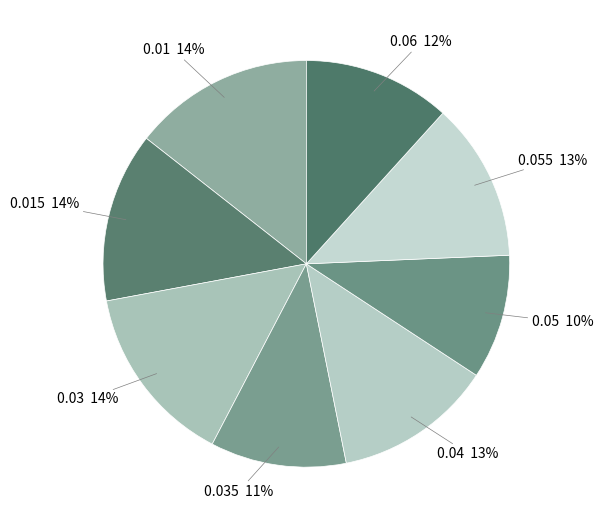

To the nearest percent, what portion does 0.01 represent?

14%